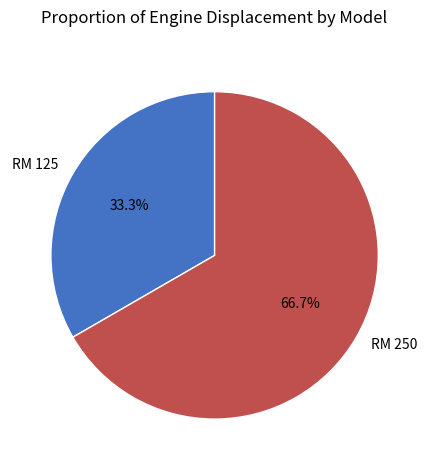

Is RM 250 the majority of the pie?

Yes